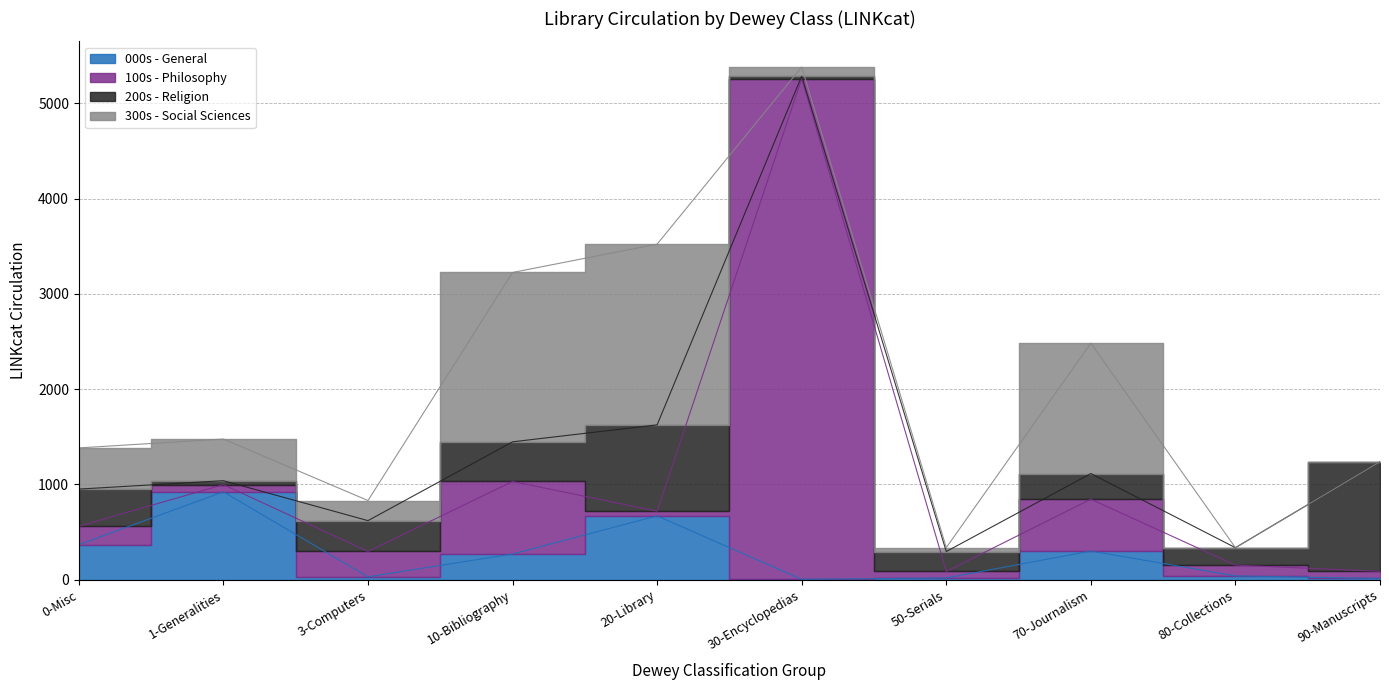

What value does the 100s - Philosophy series have at 20-Library, to the nearest 50?

700